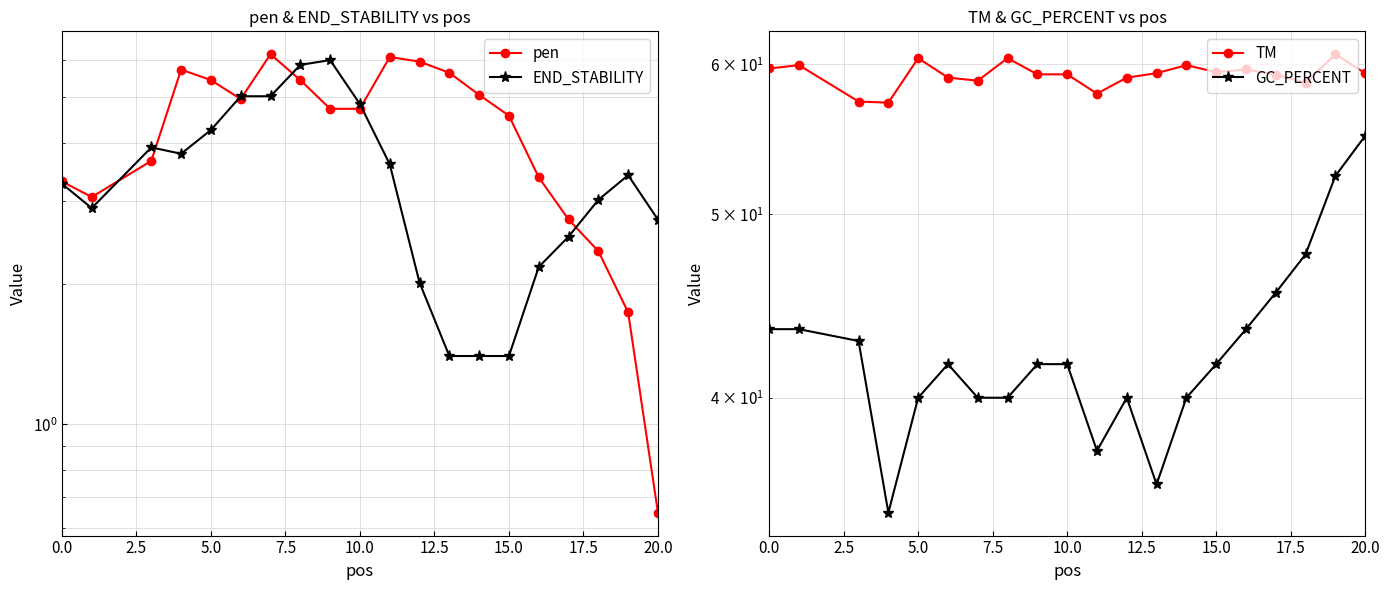

What is the sum of all GC_PERCENT values?

848.7